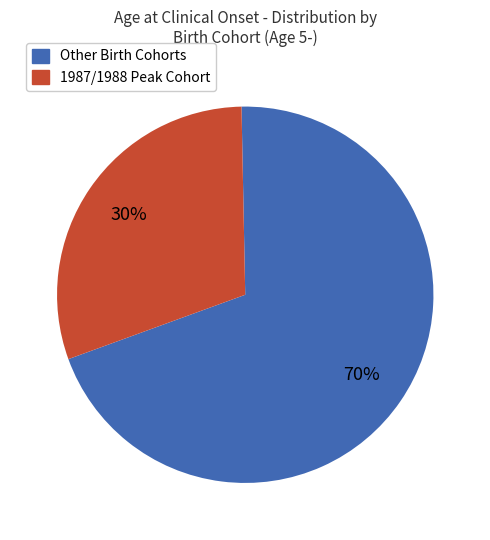

Is there a majority slice in this chart?

Yes